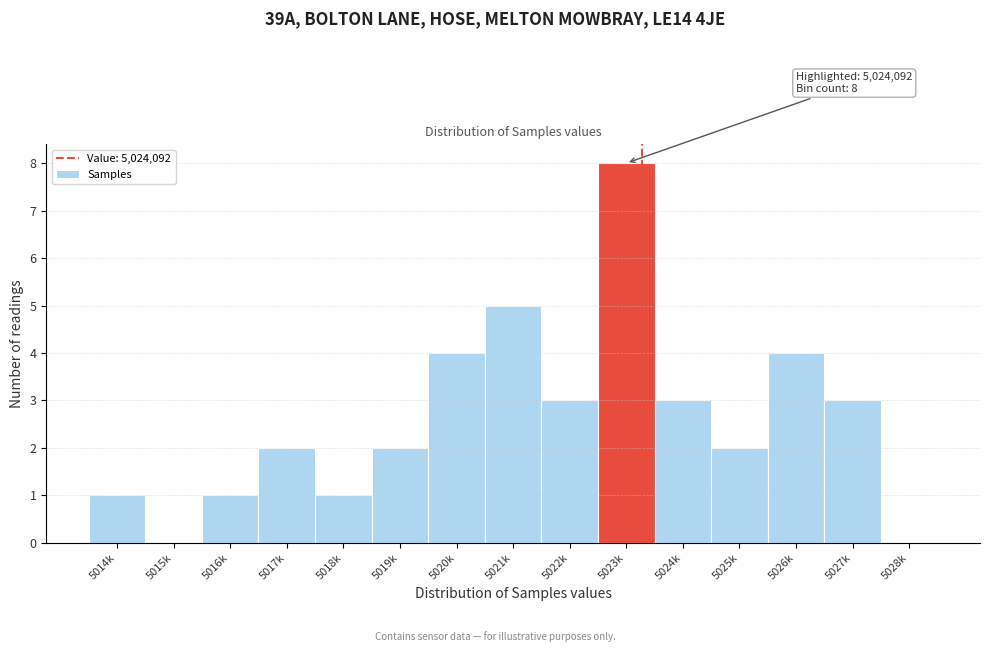

Reading left to right, what are all the values shown in this chart?

5014k=1	5015k=0	5016k=1	5017k=2	5018k=1	5019k=2	5020k=4	5021k=5	5022k=3	5023k=8	5024k=3	5025k=2	5026k=4	5027k=3	5028k=0